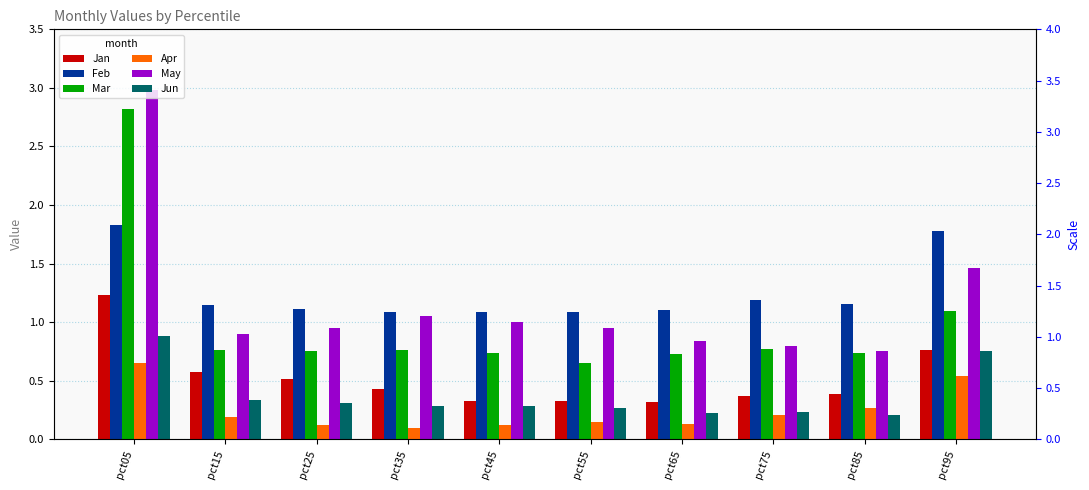

How many bars are there in each group?

6